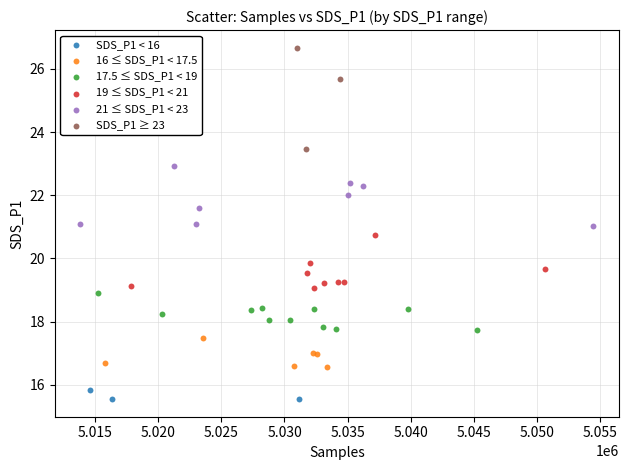

Which series reaches the maximum Y coordinate?

SDS_P1 ≥ 23